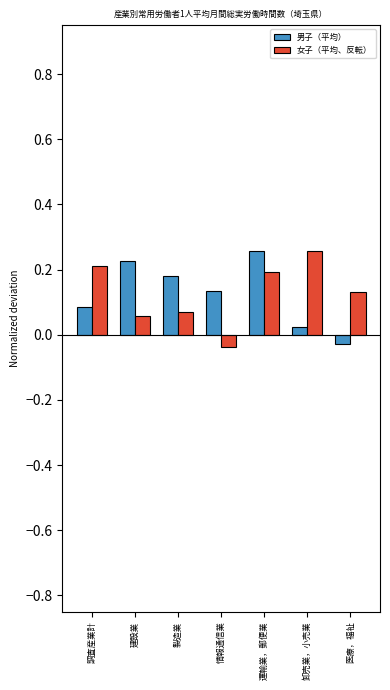

How many bars are there in each group?

2